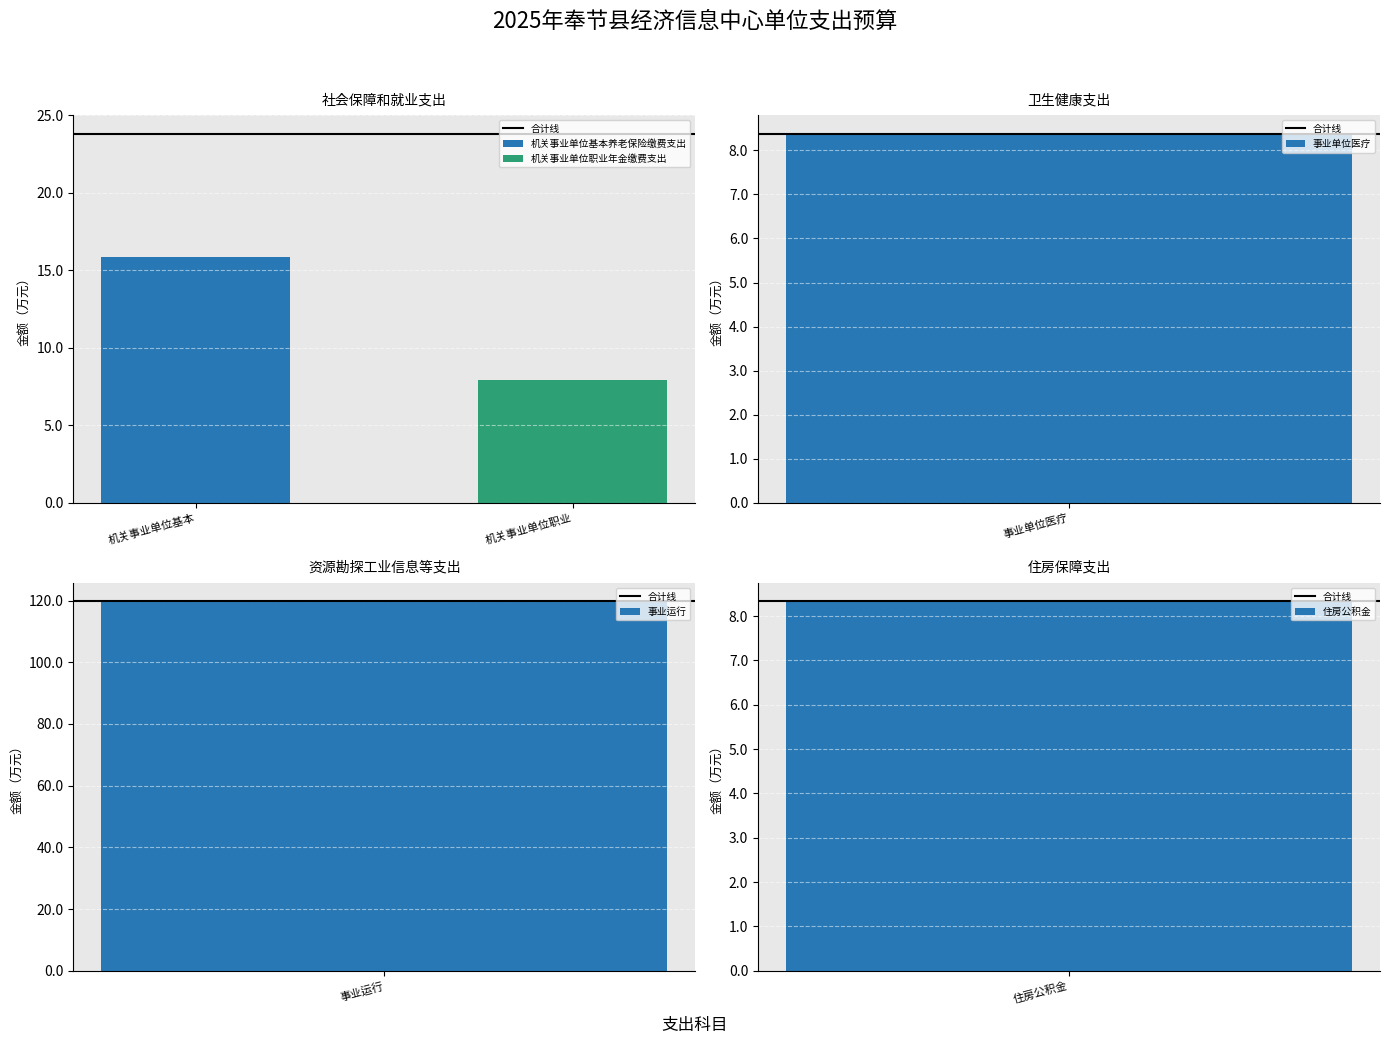

Reading left to right, extract all data points from this chart.

总计: 23.8	8.4	119.7	8.3
基本支出: 23.8	8.4	119.7	8.3